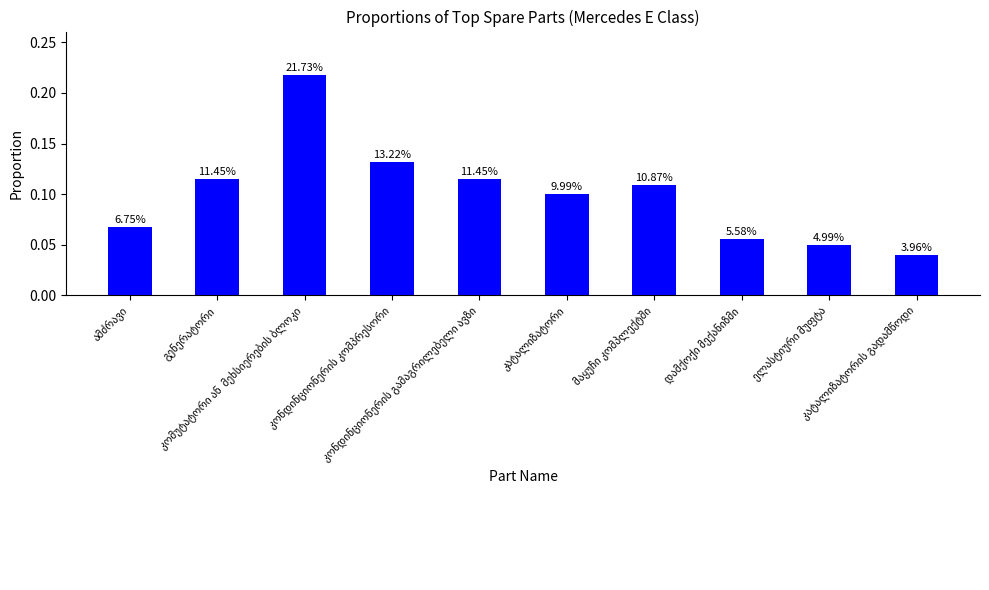

How many bars are there in total?

10